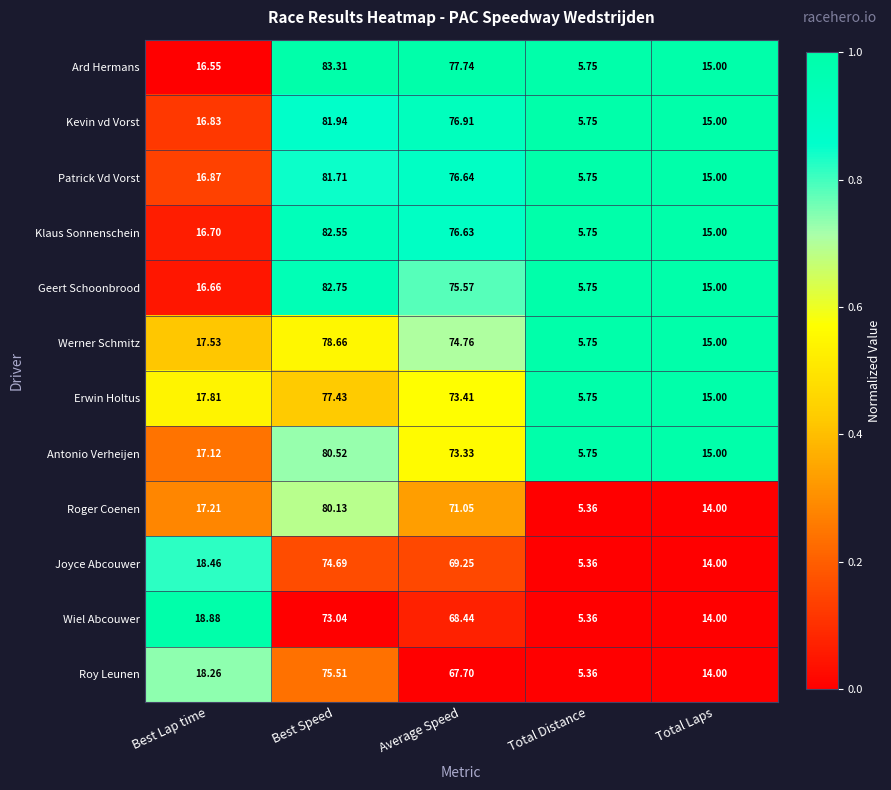

Where does the Roy Leunen series first go above 18?

Best Lap time